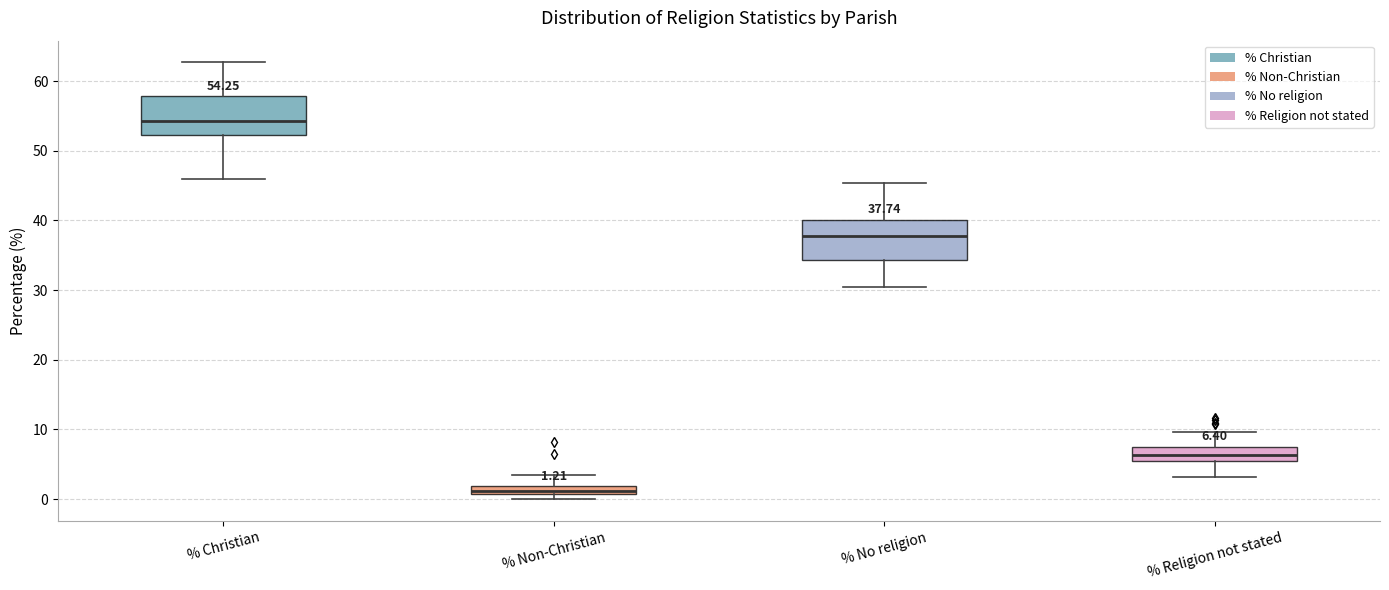

Which box's median line is the lowest?

% Non-Christian